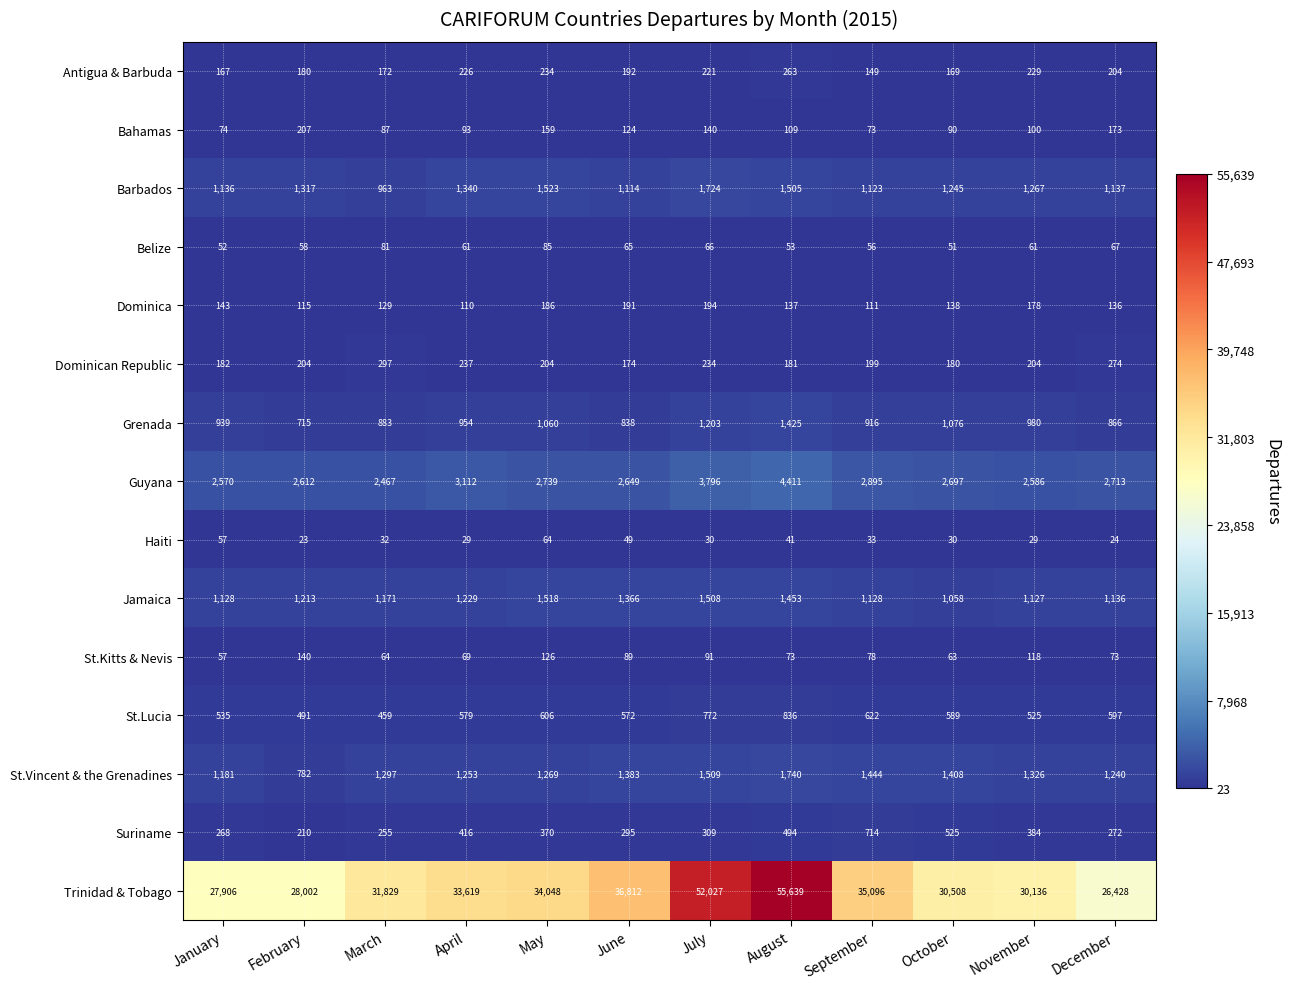

Where does the Barbados series first go above 1267?

February